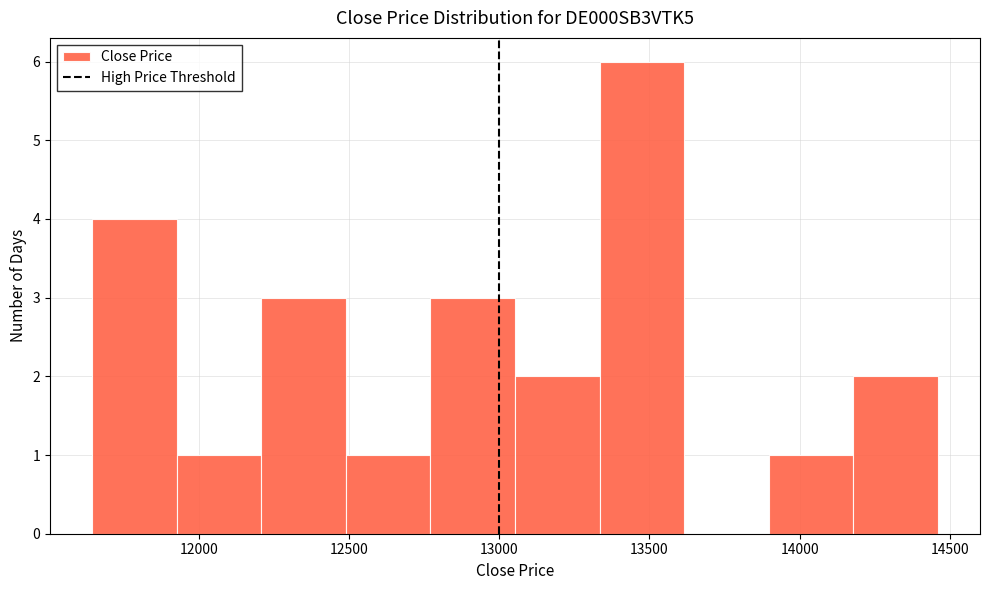

Reading left to right, list every bar in this chart as the range it spans on the x-axis followed by its height. Neither the bar edges nor the heights are printed on the chart, so give them approximately, as read against the axes.

11650 to 11950: 4
11950 to 12200: 1
12200 to 12500: 3
12500 to 12750: 1
12750 to 13050: 3
13050 to 13350: 2
13350 to 13600: 6
13600 to 13900: 0
13900 to 14200: 1
14200 to 14450: 2